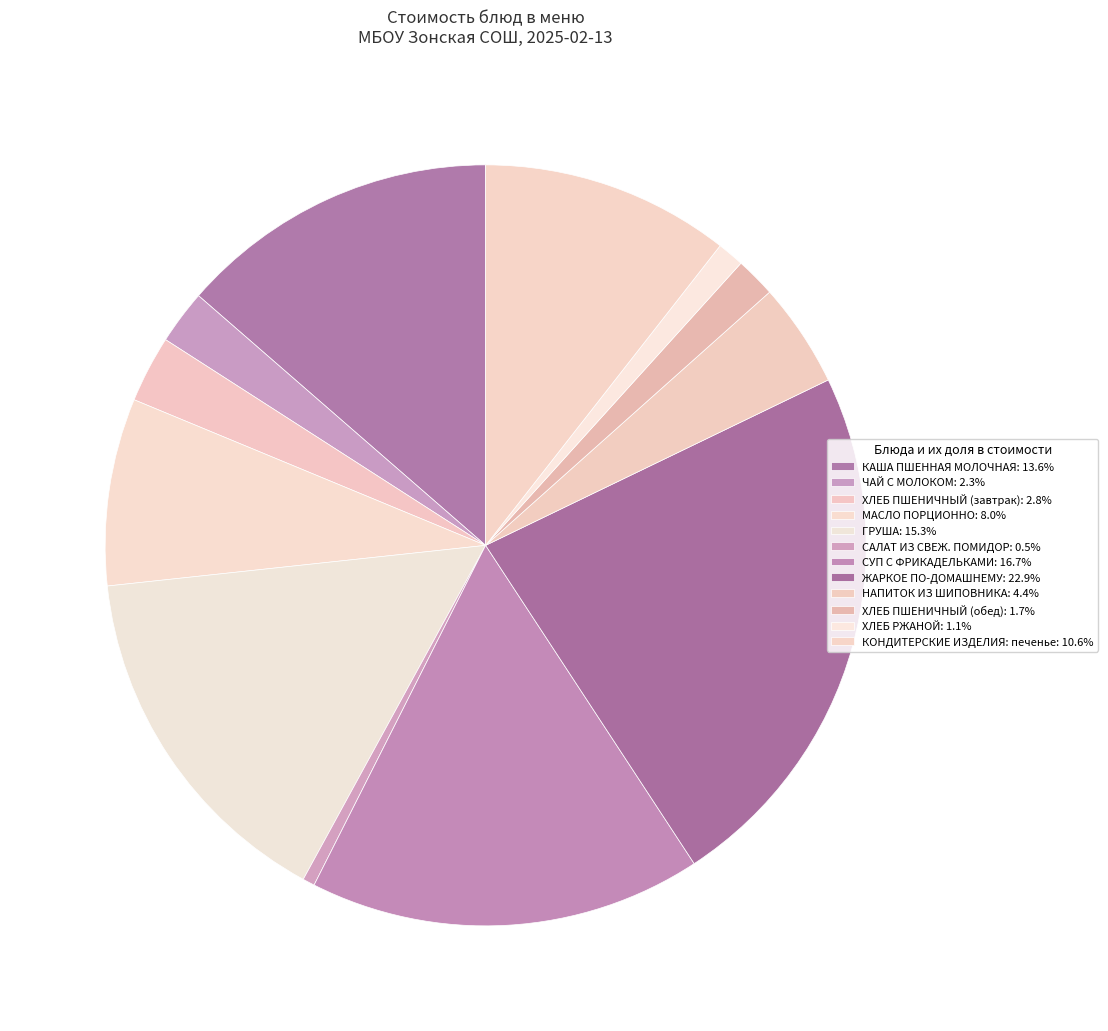

What is the ratio of the value at КОНДИТЕРСКИЕ ИЗДЕЛИЯ: печенье to the value at ЖАРКОЕ ПО-ДОМАШНЕМУ?

0.5